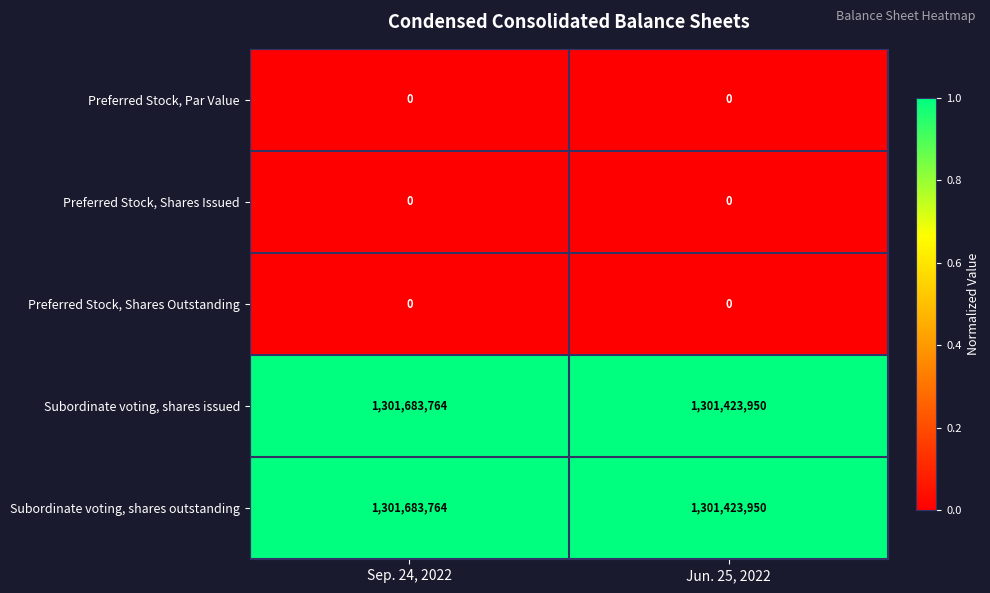

Is the value of Preferred Stock, Par Value at Jun. 25, 2022 greater than the value of Subordinate voting, shares issued at Sep. 24, 2022?

No